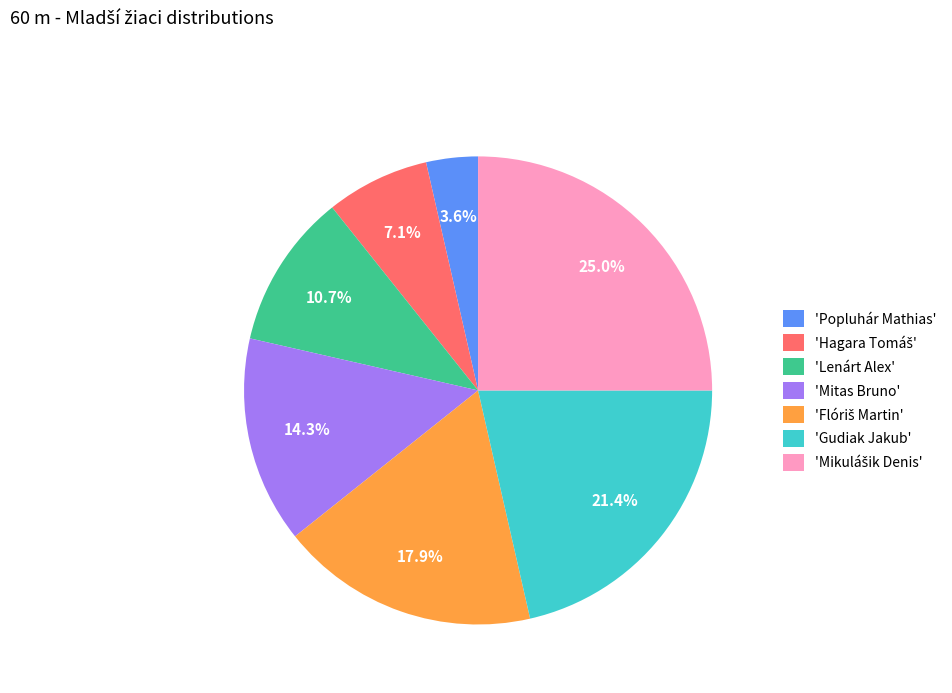

Is there any slice that represents more than half of the pie?

No